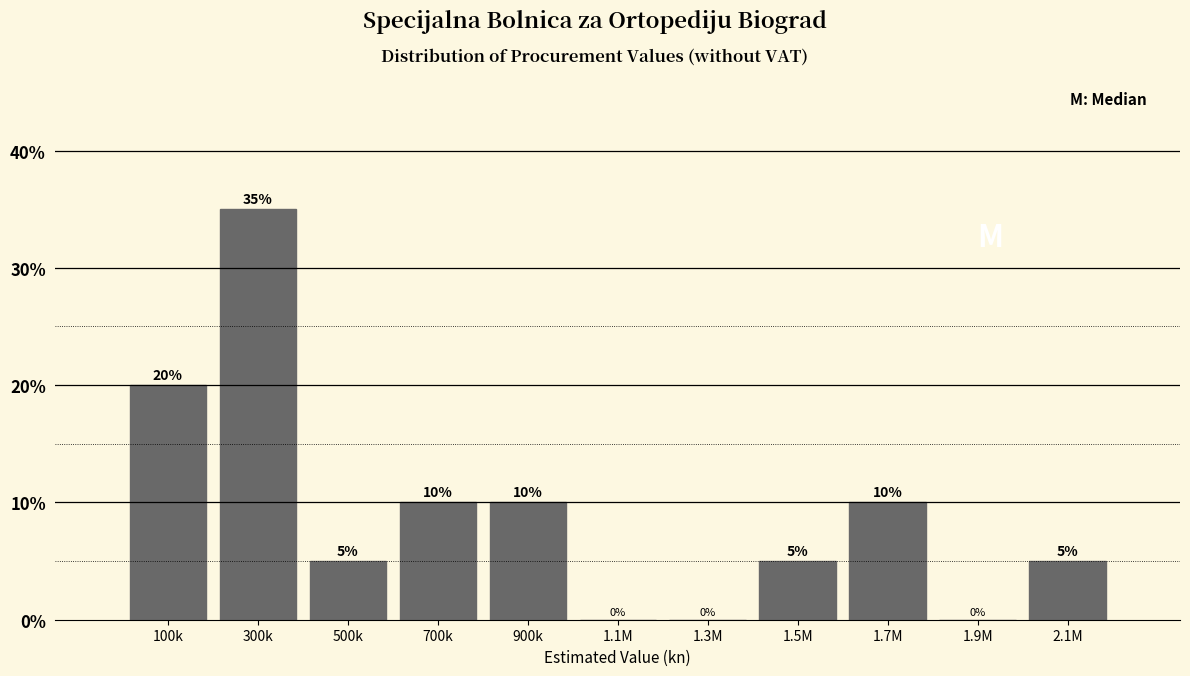

Reading right to left, list all the values displayed in this chart.

2.1M=5	1.9M=0	1.7M=10	1.5M=5	1.3M=0	1.1M=0	900k=10	700k=10	500k=5	300k=35	100k=20